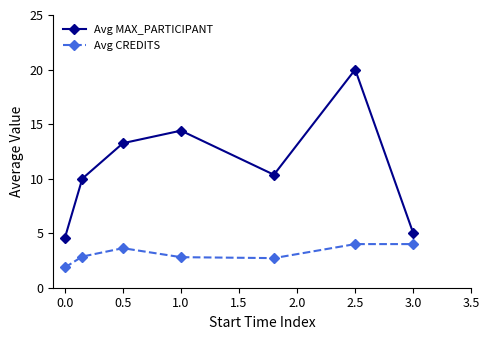

Rank the series by their maximum value, from highest to lowest.

Avg MAX_PARTICIPANT, Avg CREDITS